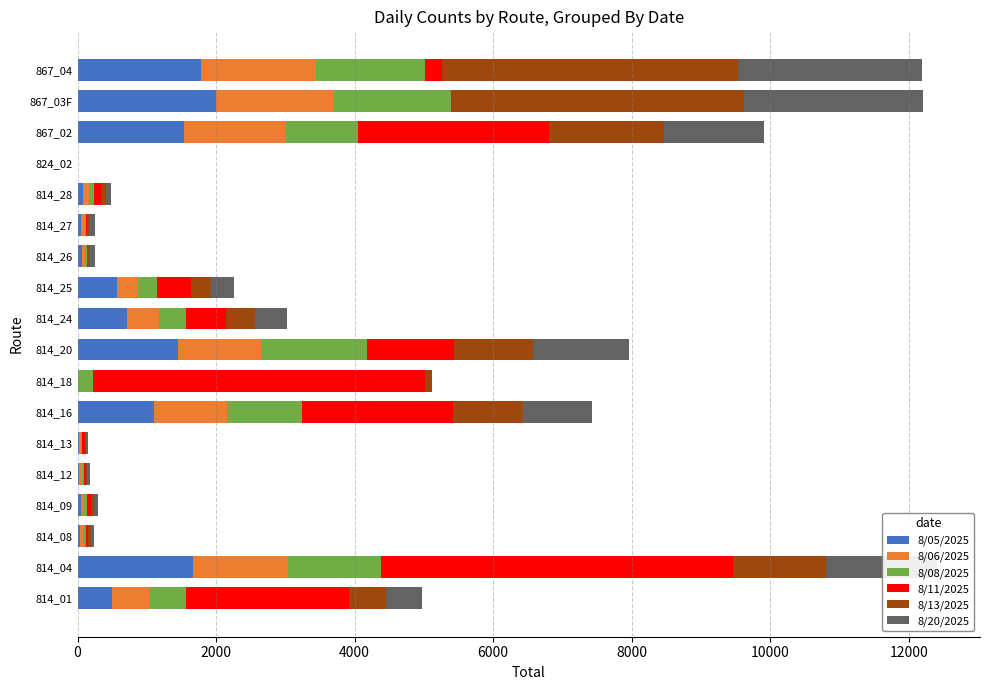

How many data points does each series have?

18